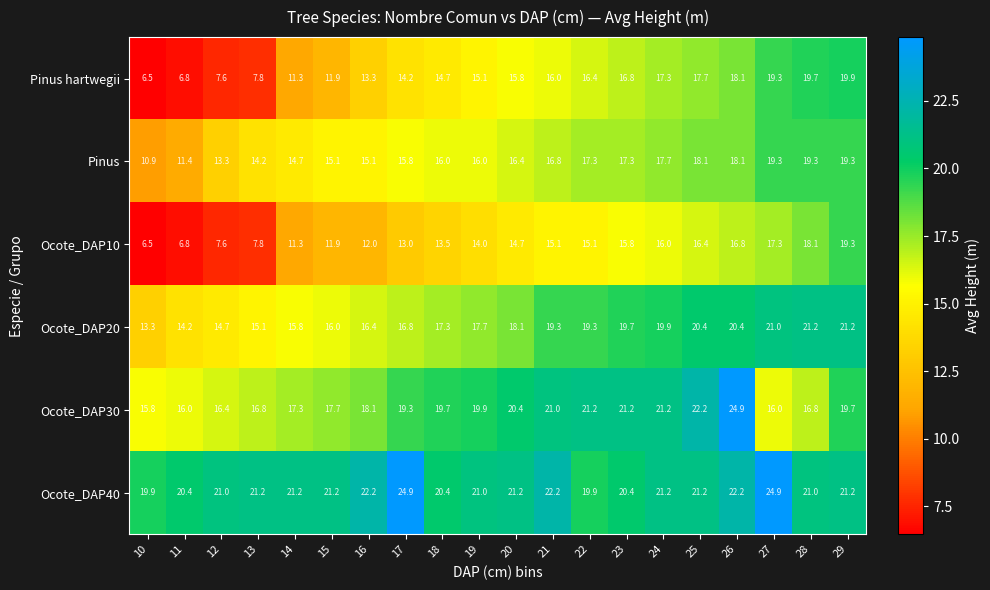

At 22, list the series in order from smallest to largest.

Ocote_DAP10, Pinus hartwegii, Pinus, Ocote_DAP20, Ocote_DAP40, Ocote_DAP30